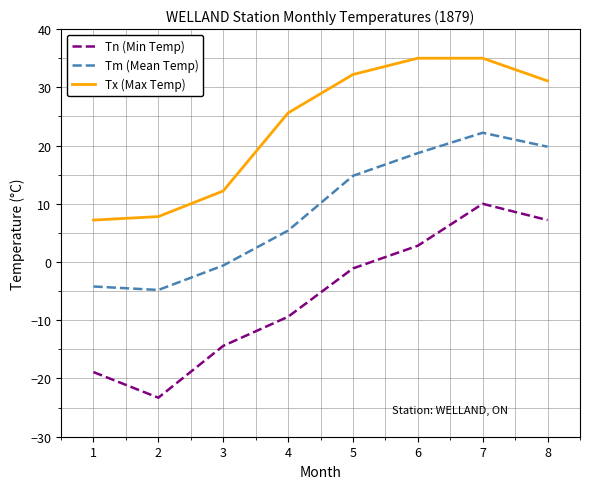

What is the minimum value shown in the chart?

-23.3